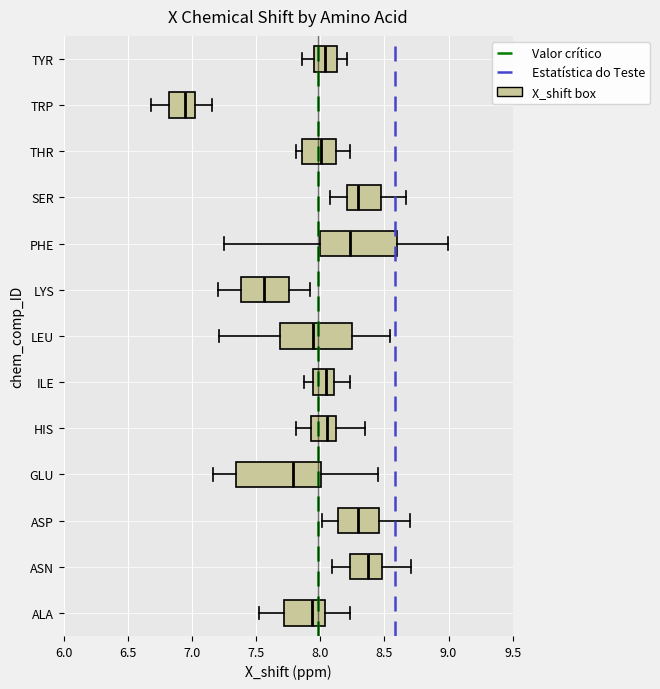

Reading bottom to top, read every box against the x-axis: the position of its median line, the range the box covers, and the ends of its whiskers. The values are not printed on the chart, so give them approximately, as read against the axis.

ALA: median 7.95, box 7.70 to 8.05, whiskers 7.50 to 8.25
ASN: median 8.35, box 8.25 to 8.50, whiskers 8.10 to 8.70
ASP: median 8.30, box 8.15 to 8.45, whiskers 8.00 to 8.70
GLU: median 7.80, box 7.35 to 8.00, whiskers 7.15 to 8.45
HIS: median 8.05, box 7.95 to 8.10, whiskers 7.80 to 8.35
ILE: median 8.05, box 7.95 to 8.10, whiskers 7.90 to 8.25
LEU: median 7.95, box 7.70 to 8.25, whiskers 7.20 to 8.55
LYS: median 7.55, box 7.40 to 7.75, whiskers 7.20 to 7.90
PHE: median 8.25, box 8.00 to 8.60, whiskers 7.25 to 9.00
SER: median 8.30, box 8.20 to 8.45, whiskers 8.10 to 8.65
THR: median 8.00, box 7.85 to 8.10, whiskers 7.80 to 8.25
TRP: median 6.95, box 6.80 to 7.00, whiskers 6.70 to 7.15
TYR: median 8.05, box 7.95 to 8.15, whiskers 7.85 to 8.20